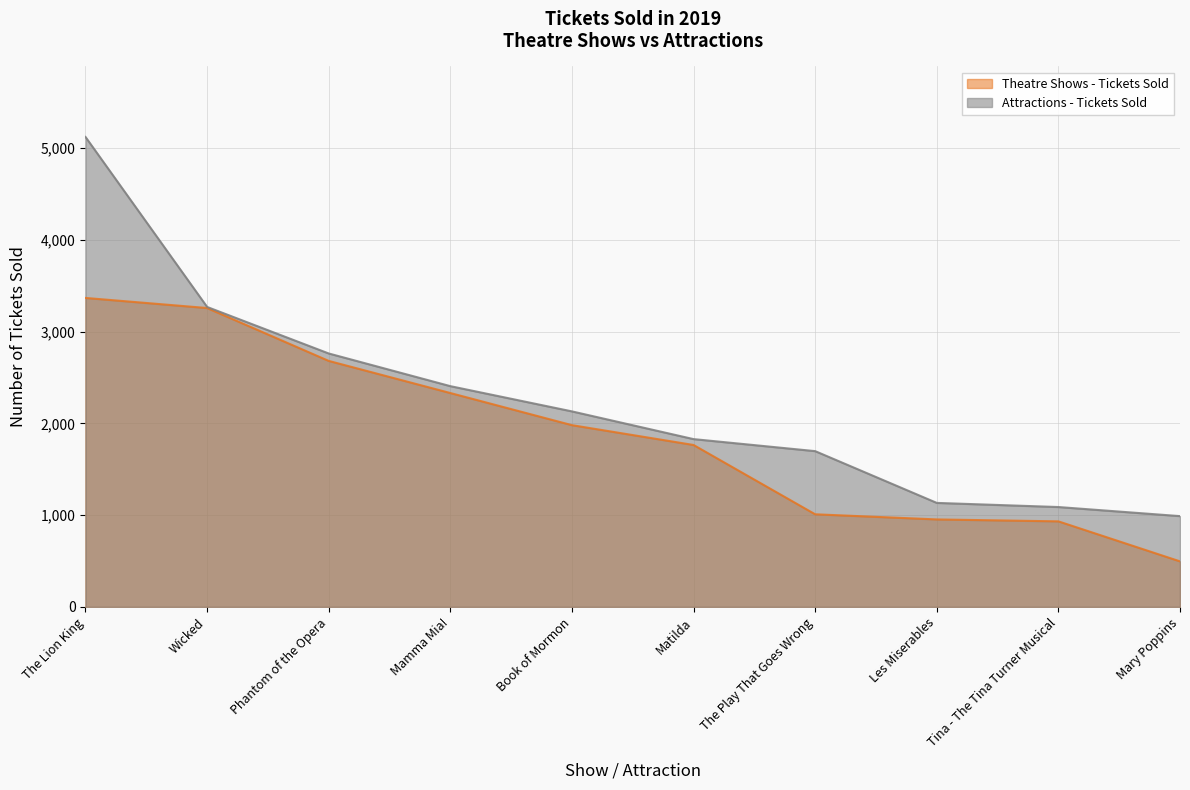

What is the label of the 4th point from the right?

The Play That Goes Wrong